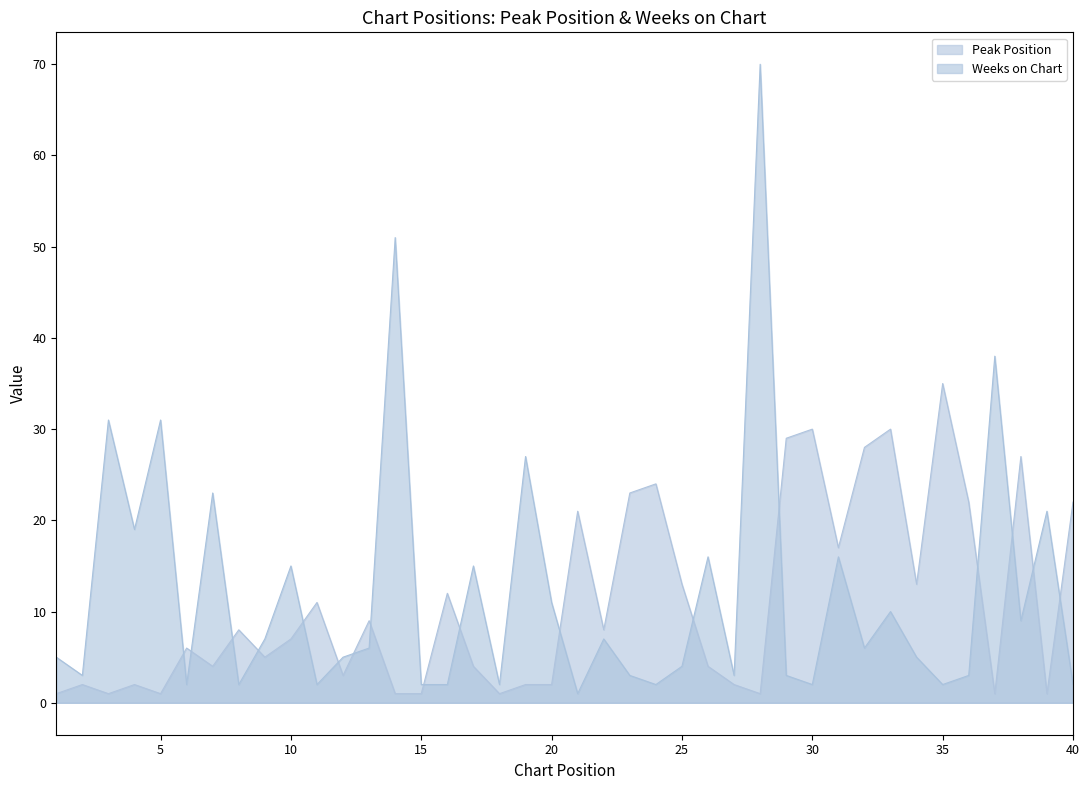

Is the value of Weeks on Chart at 24 greater than the value of Peak Position at 8?

No